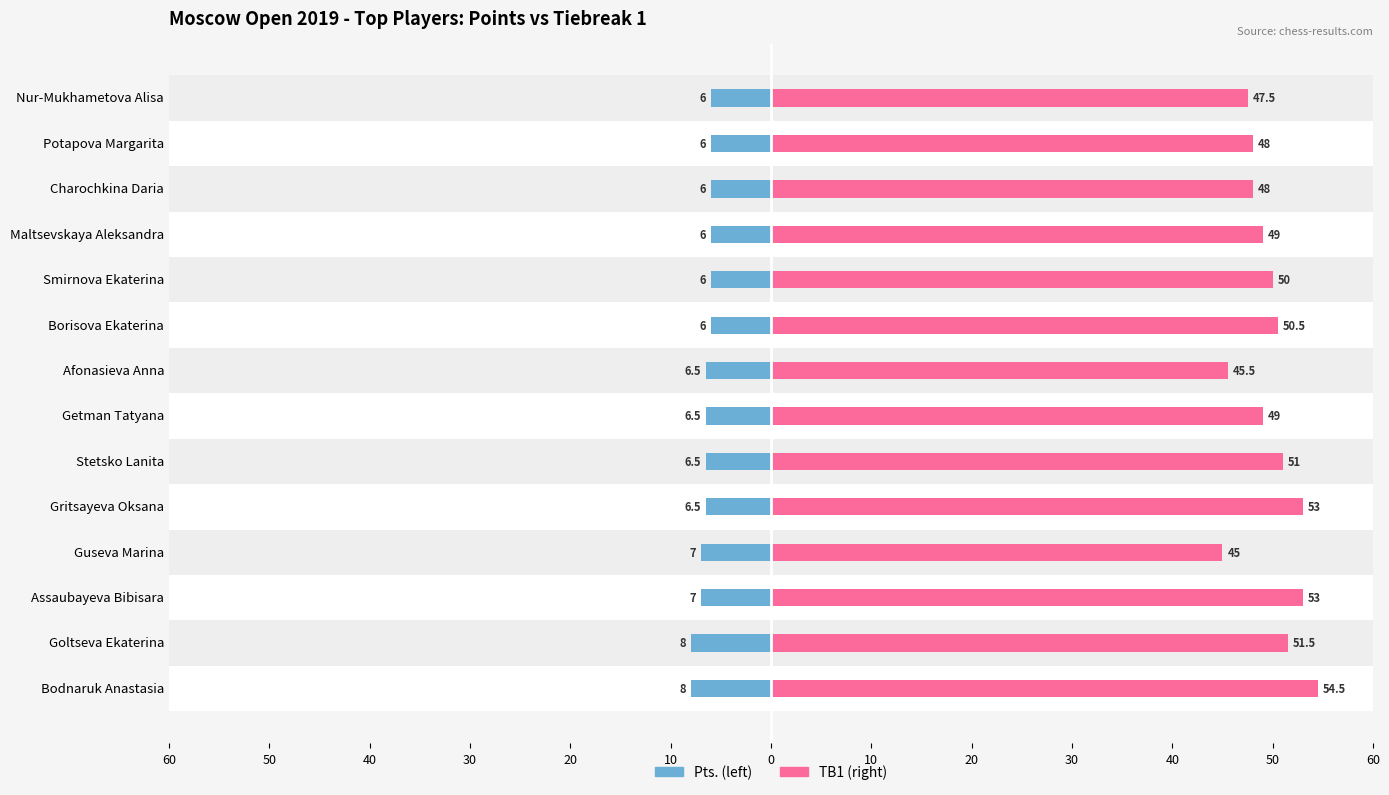

How many distinct data groups are displayed?

2